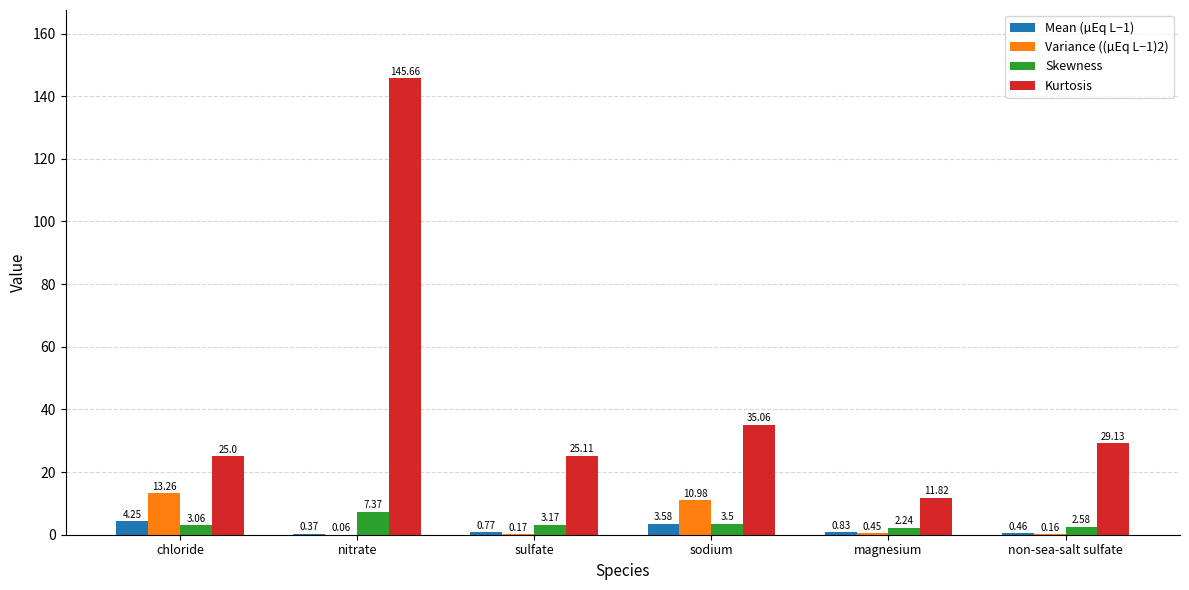

What is the difference between the Variance ((µEq L−1)2) values at sodium and magnesium?

10.5